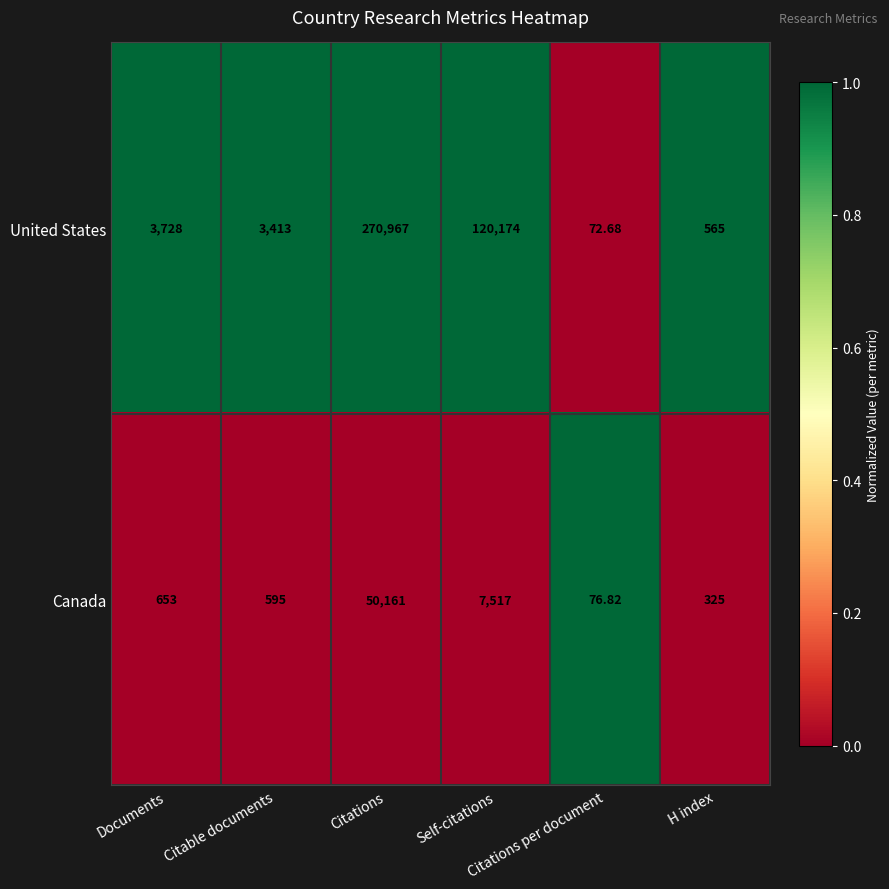

Which series has the largest total across all categories?

United States